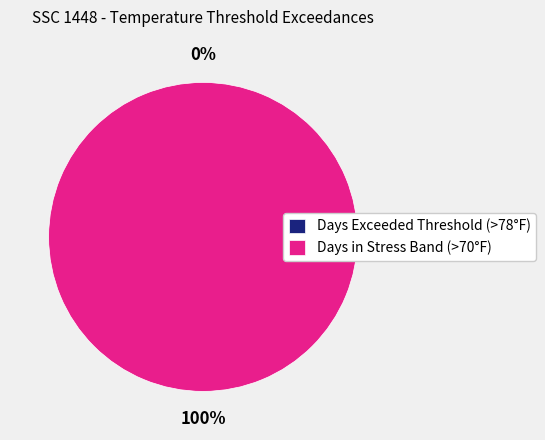

Rank the categories by value from lowest to highest.

Days Exceeded Threshold (>78°F), Days in Stress Band (>70°F)